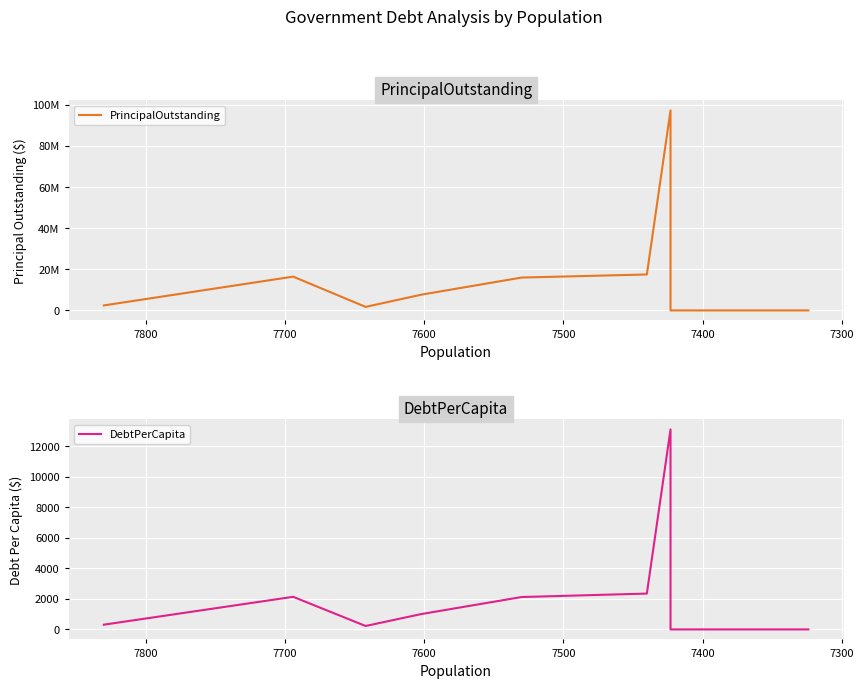

The value of PrincipalOutstanding at 7600 is 7723664.2. True or false?

False